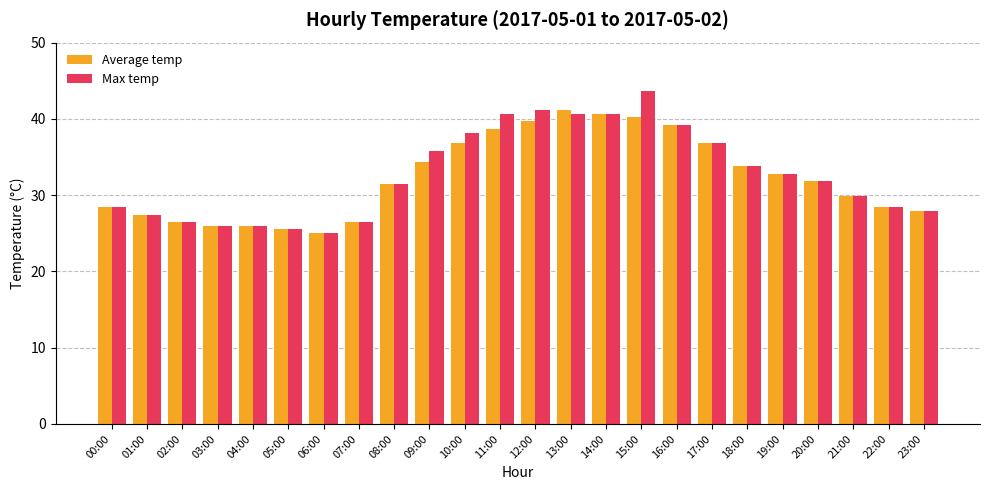

The value of Average temp at 12:00 is 14.7. True or false?

False